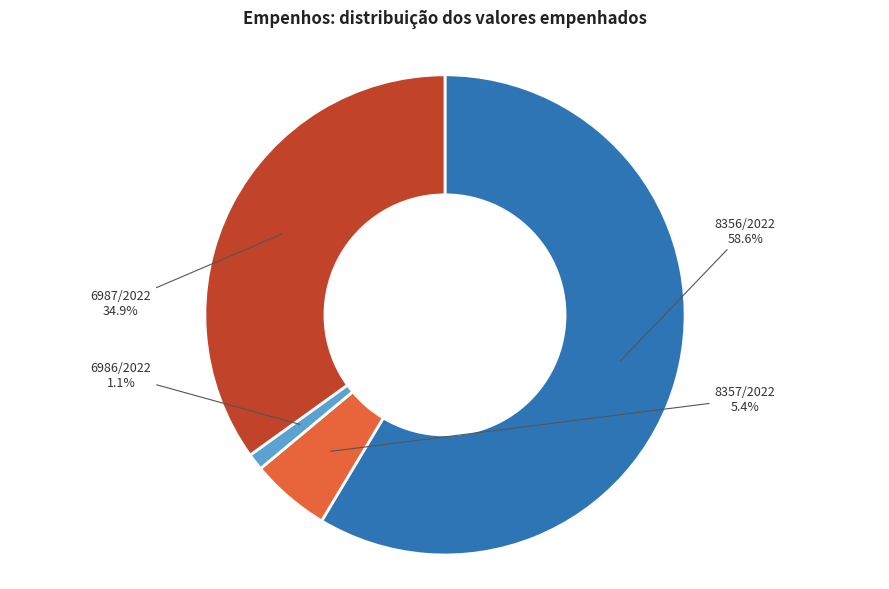

To the nearest percent, what is the combined percentage of 6986/2022 and 8357/2022?

6%